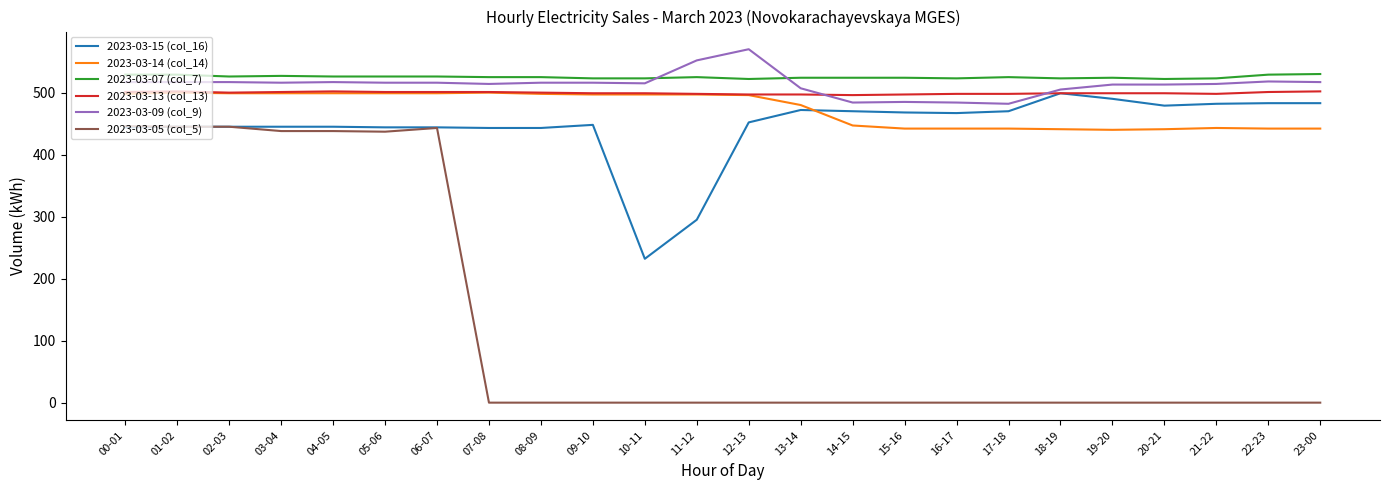

At which category does the chart reach its peak across all series?

12-13